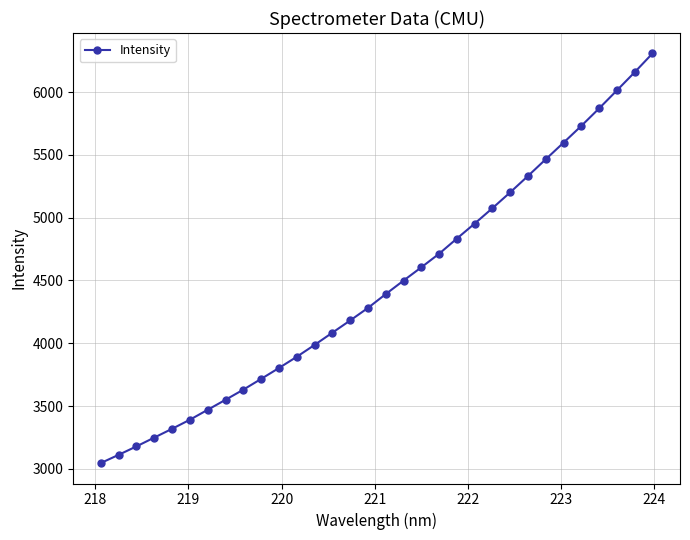

What is the value of the 9th point from the left?

3630.2